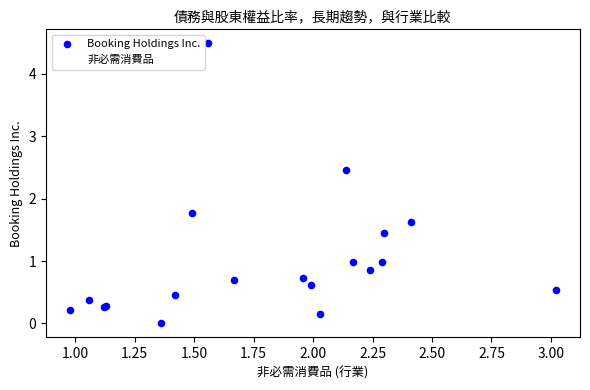

Across all series, what Y value is closest to 2?

1.8